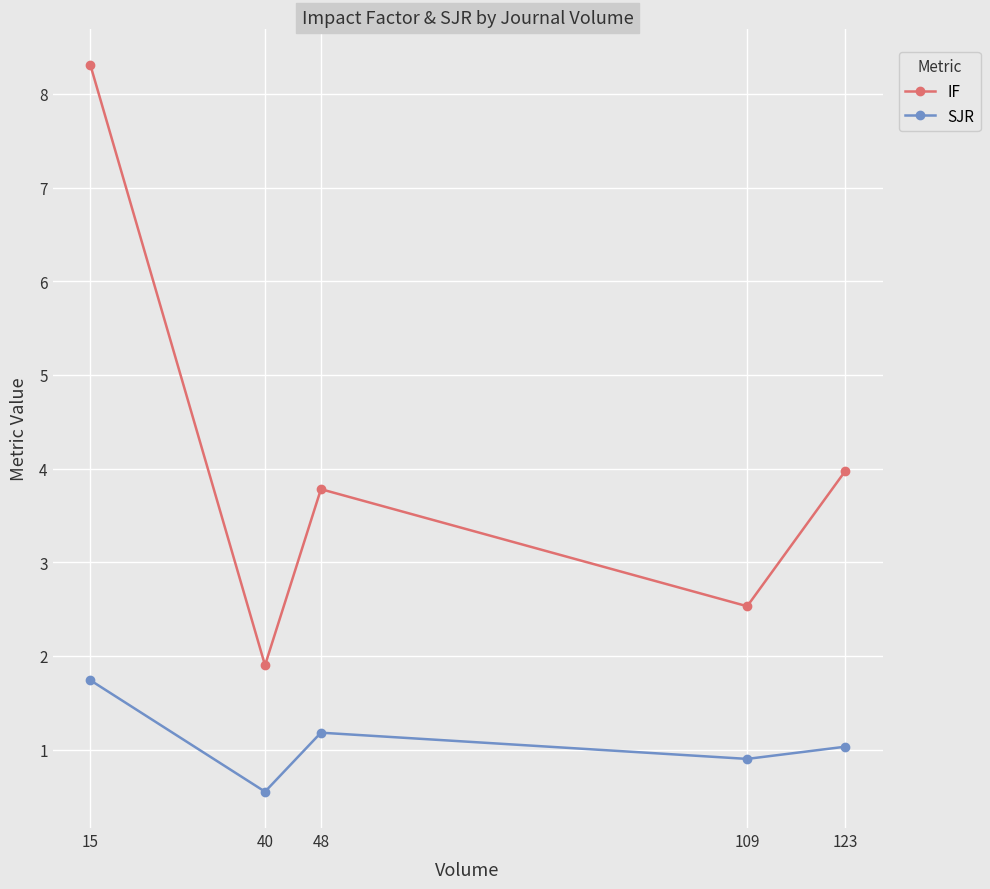

True or false: SJR has a value of 1.2 at 48.

True